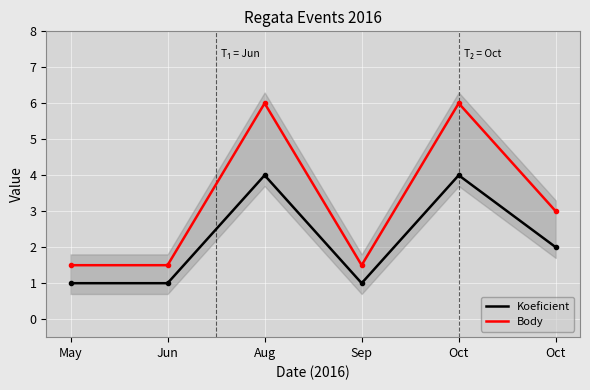

What is the greatest value displayed?

6.0